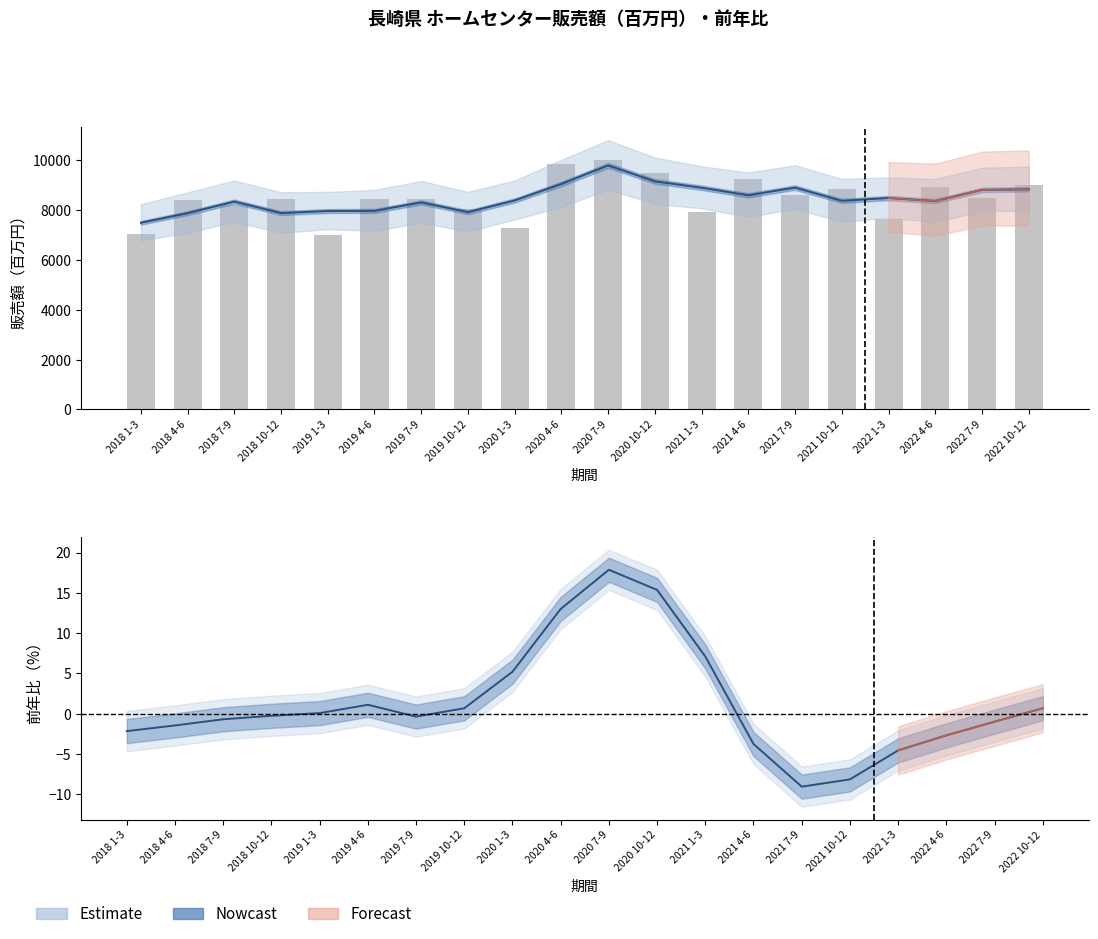

What is the greatest value displayed?

10021